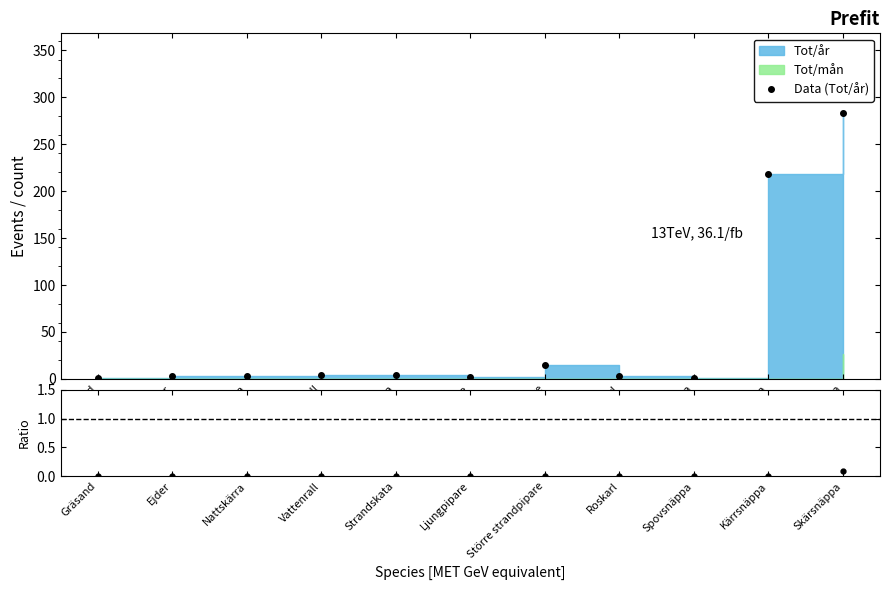

Read the Tot/mån / Tot/år value at Skärsnäppa.

0.1